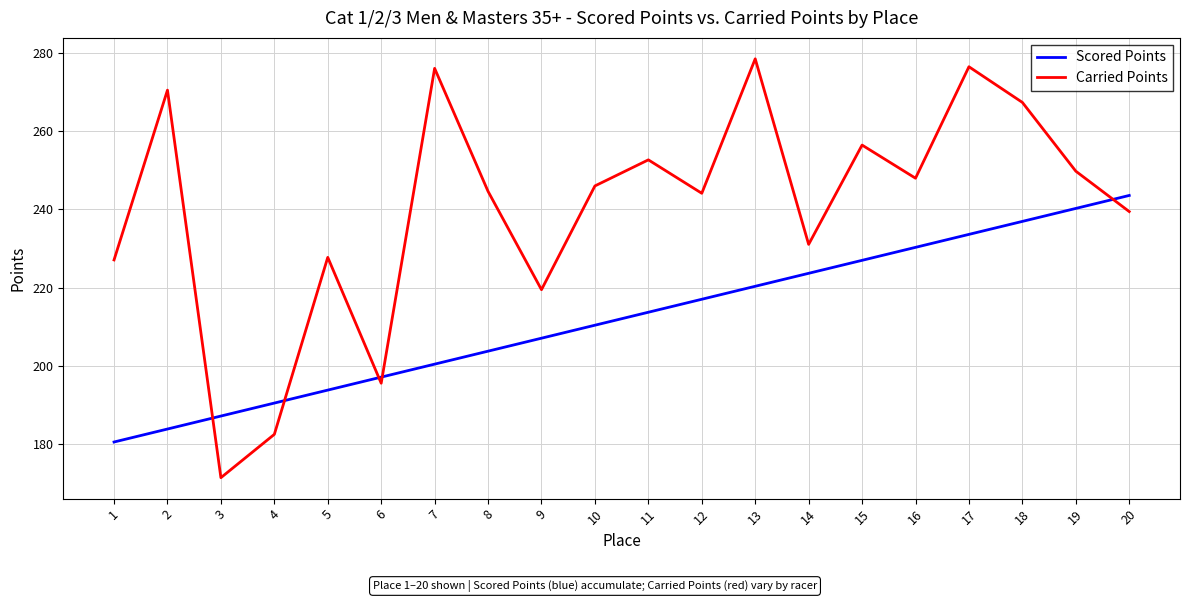

Where does the Carried Points series first go above 245?

2